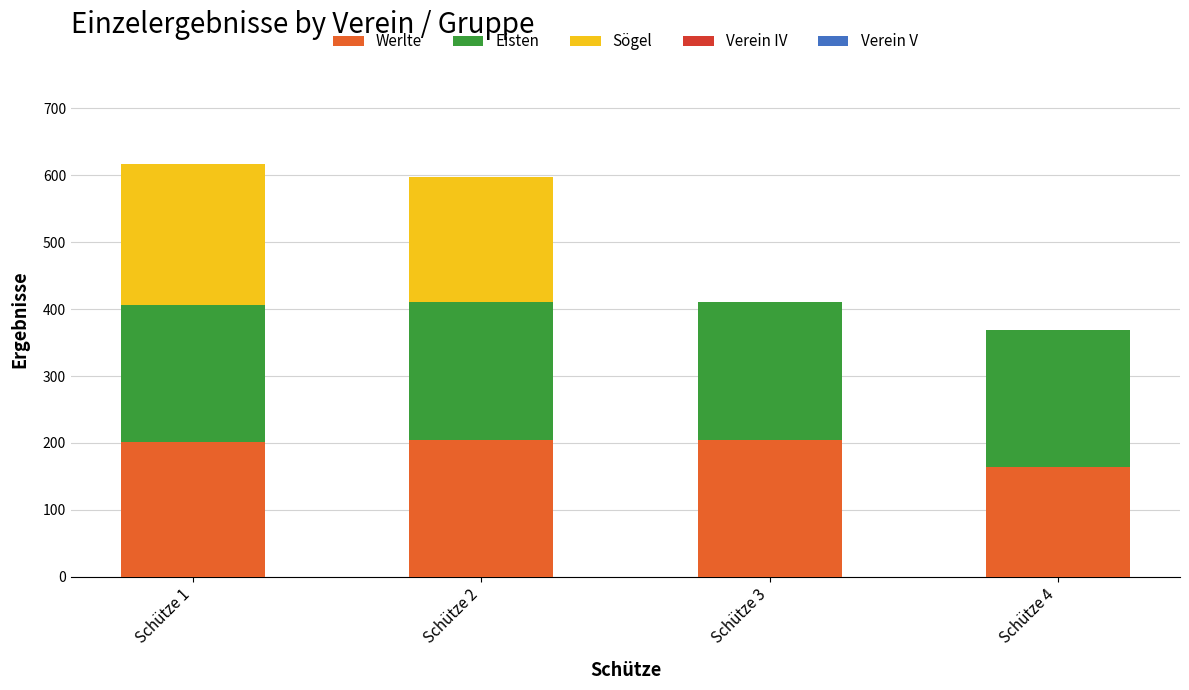

What is the total value across all series at Schütze 1?

616.9